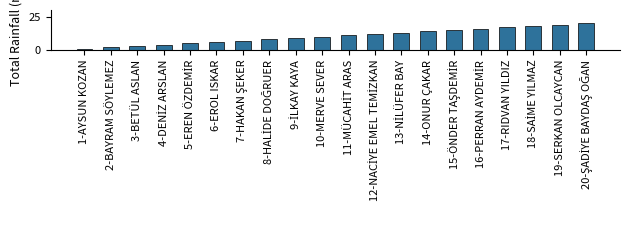

What is the difference between the maximum and minimum values?

19